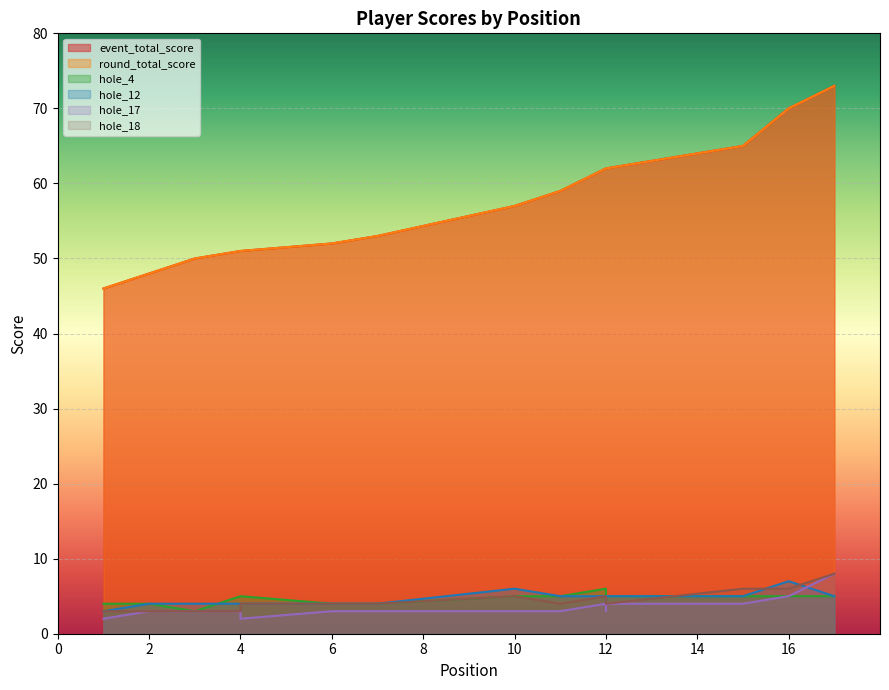

What is the difference between the second highest and minimum values in the hole_17 series?

3